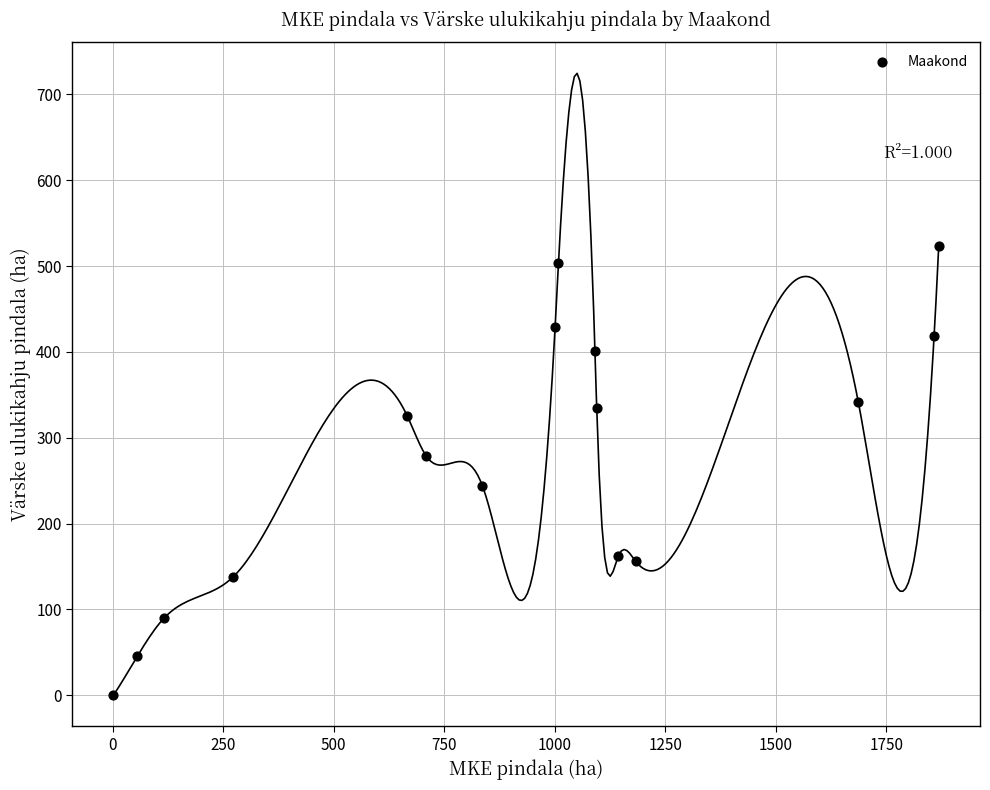

What is the range of Y values (max minus min)?

523.5